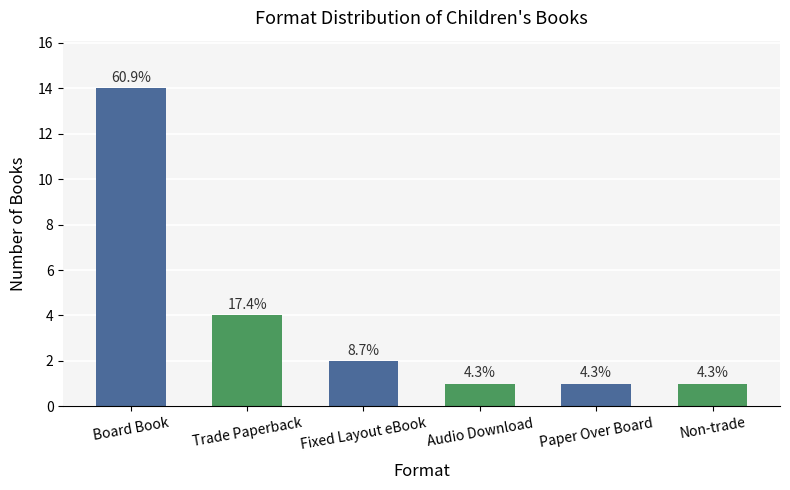

Which label corresponds to the largest value in the chart?

Board Book